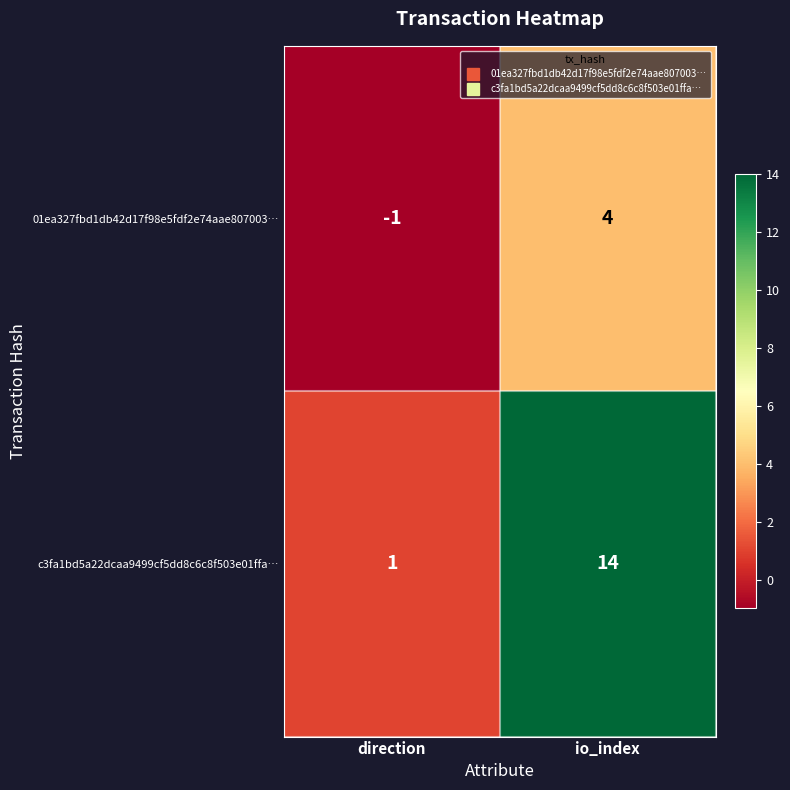

What is the total value across all series at io_index?

18